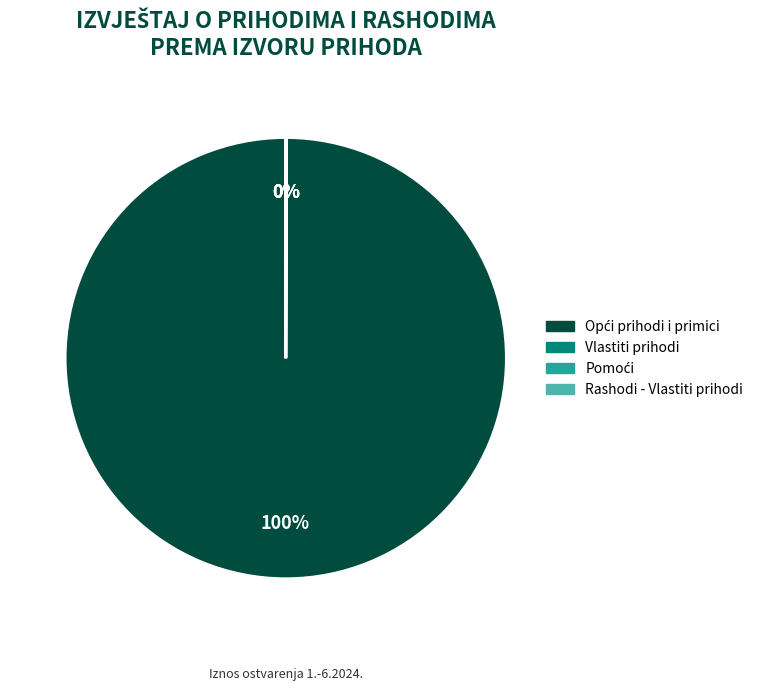

To the nearest percent, what is the average slice percentage?

25%